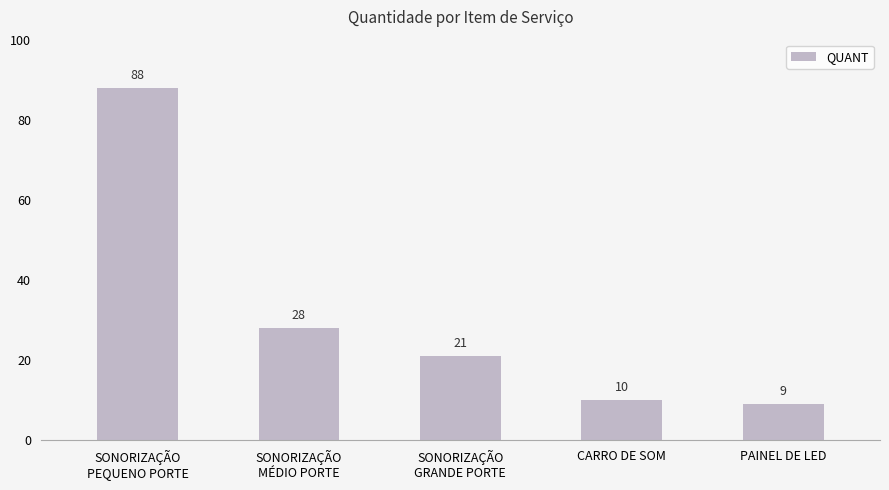

The value at SONORIZAÇÃO
MÉDIO PORTE is 28. True or false?

True